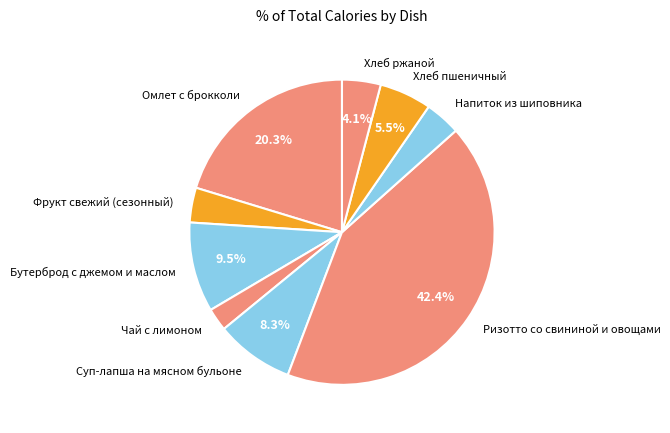

Is the sum of Суп-лапша на мясном бульоне and Фрукт свежий (сезонный) greater than half?

No